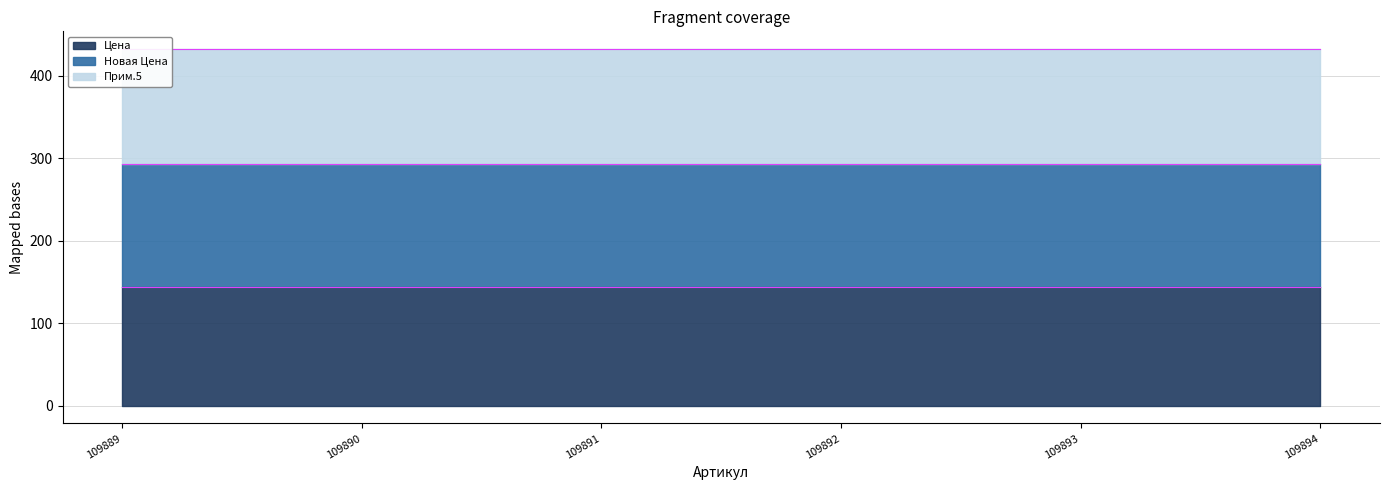

Which has a higher value, 109890 or 109891?

109890